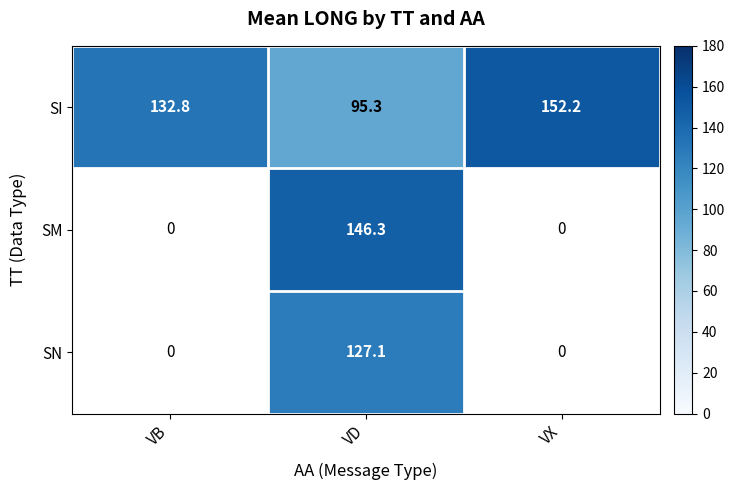

What is the difference between the highest and lowest values at VD?

51.0